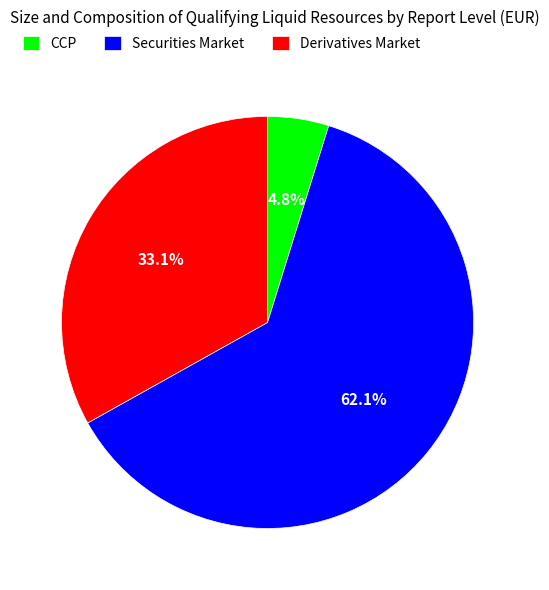

Does any single category account for the majority?

Yes